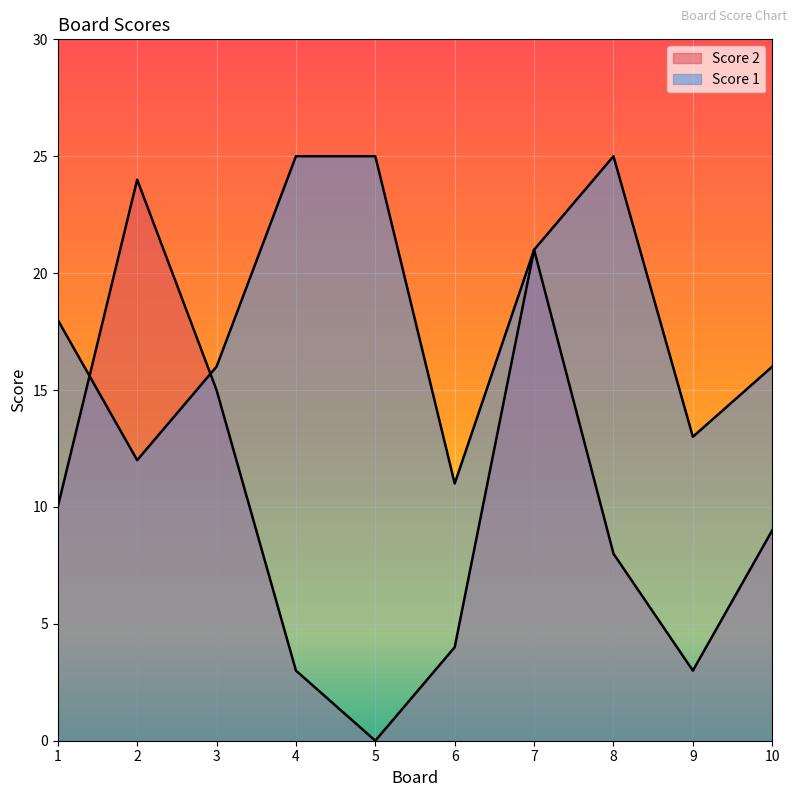

At which category does Score 1 reach its first local peak?

8